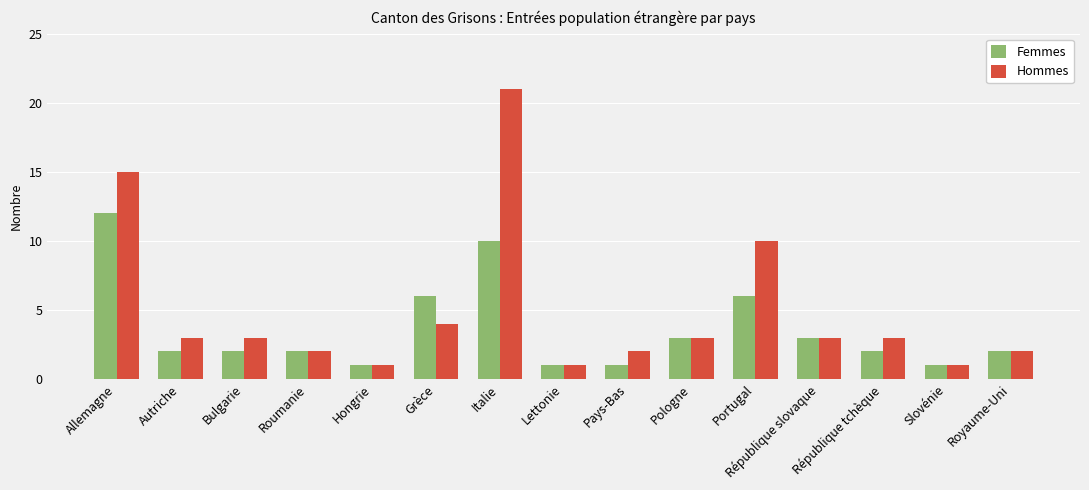

The Hommes series shows 1 at Royaume-Uni. True or false?

False